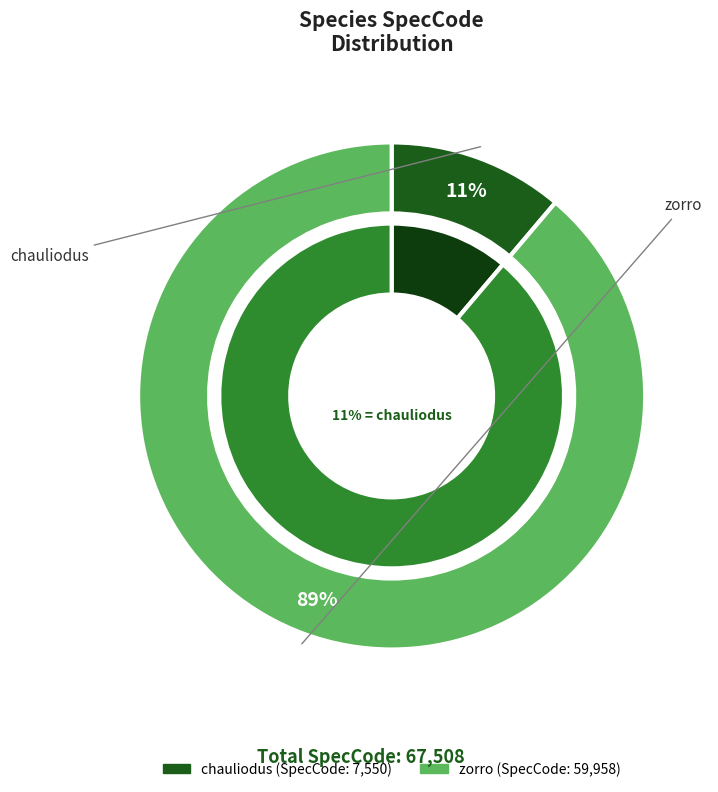

Between chauliodus and zorro, which is larger?

zorro